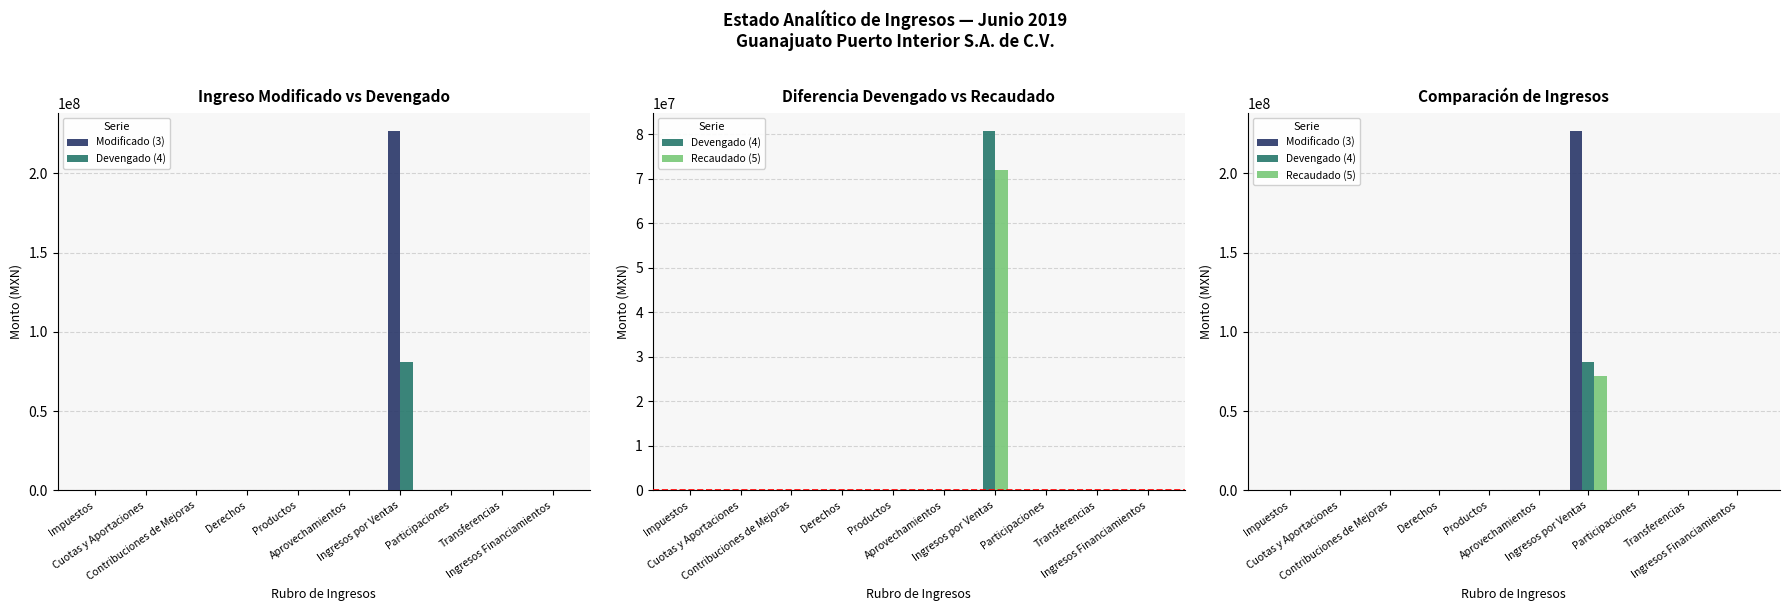

Which series has the widest spread of values?

Modificado (3)